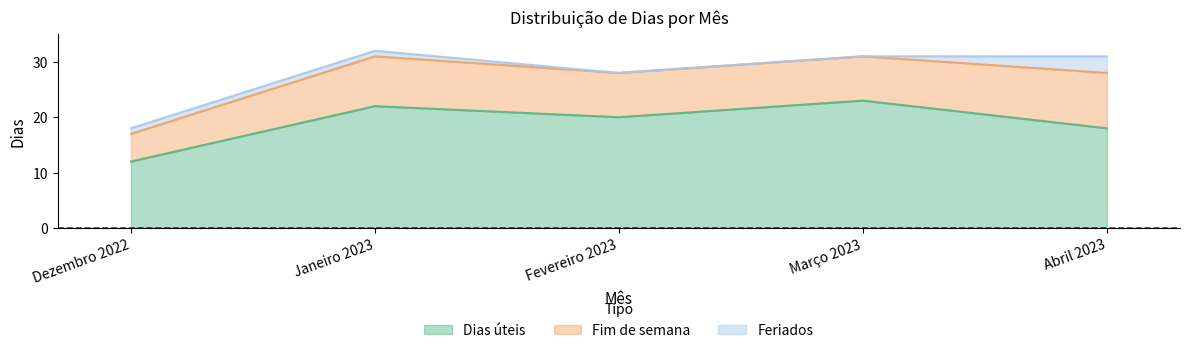

Which series has the widest spread of values?

Dias úteis